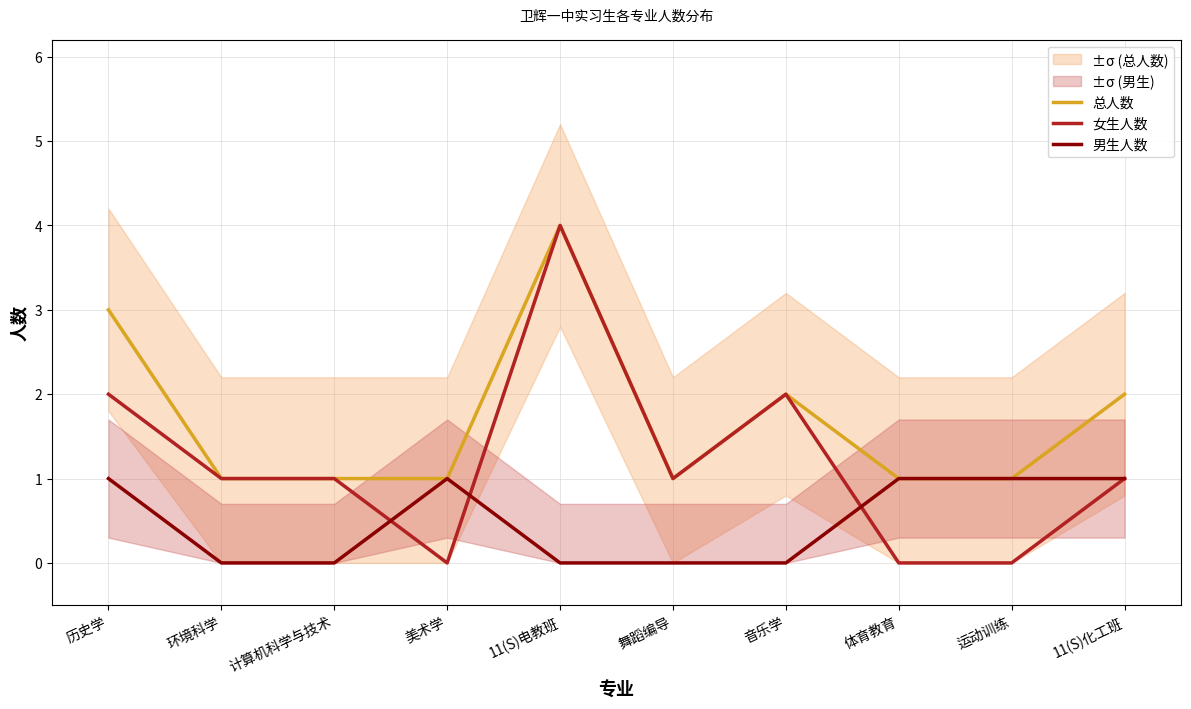

What position from the left is 环境科学?

2